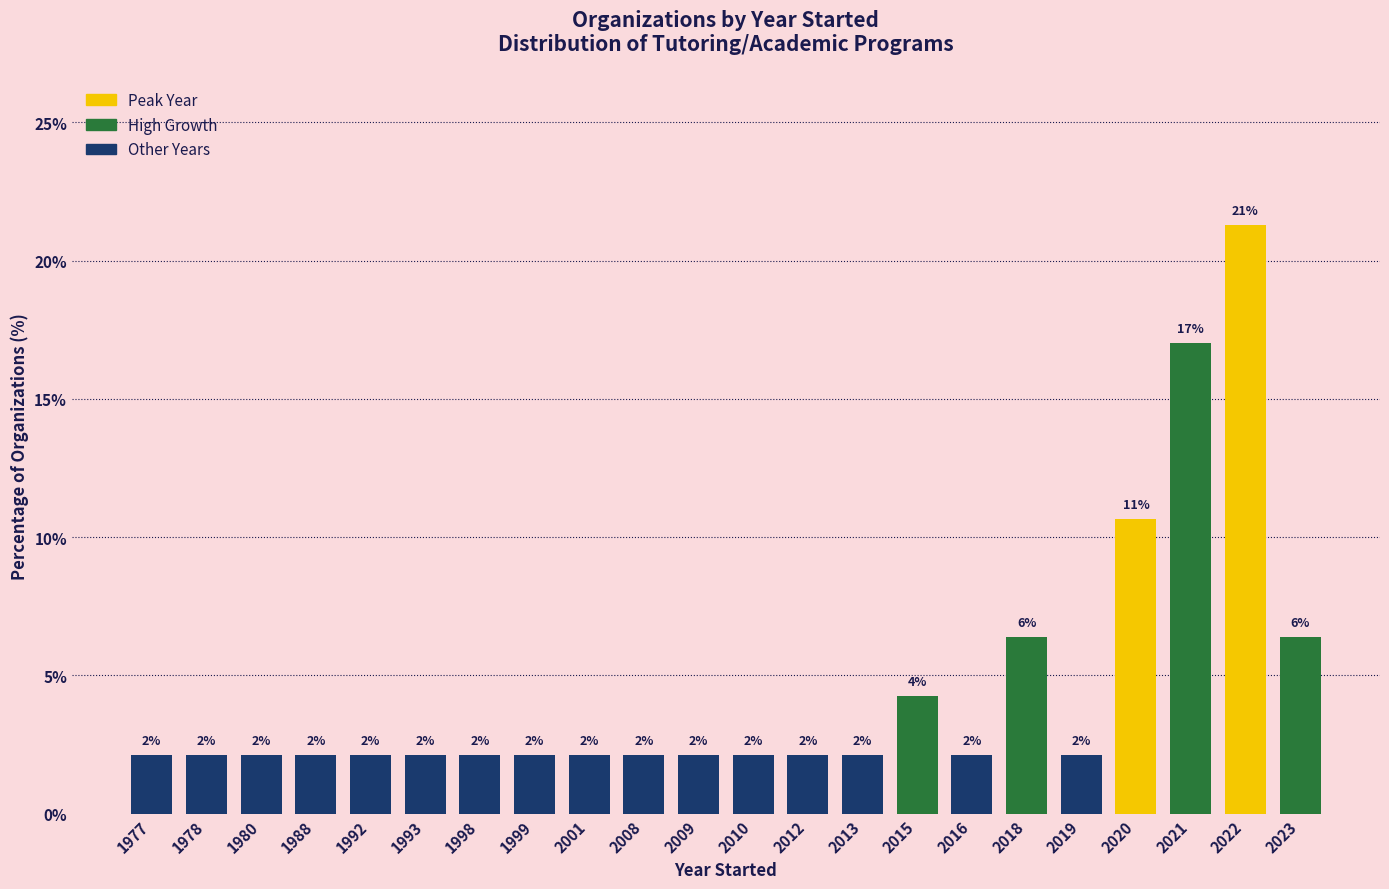

How many bars are there in total?

22